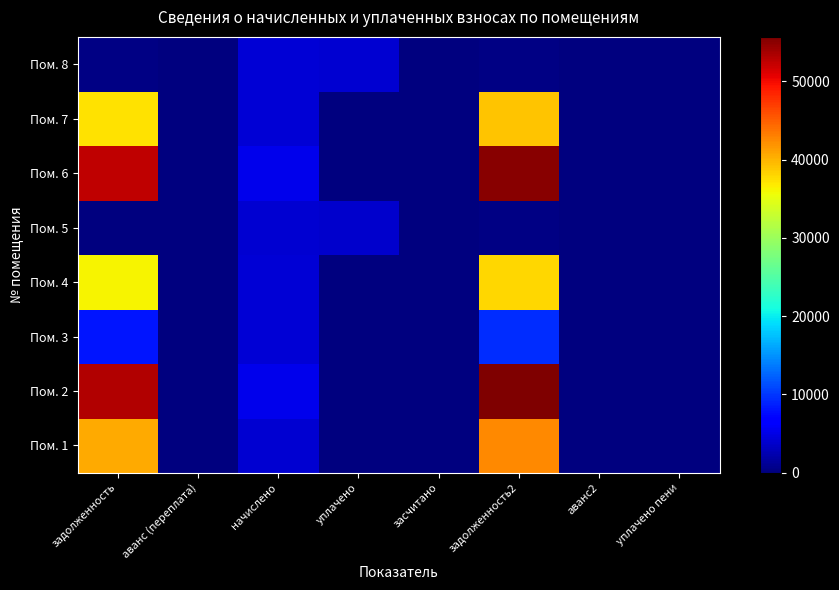

What is the total value across all series at уплачено?

7898.3